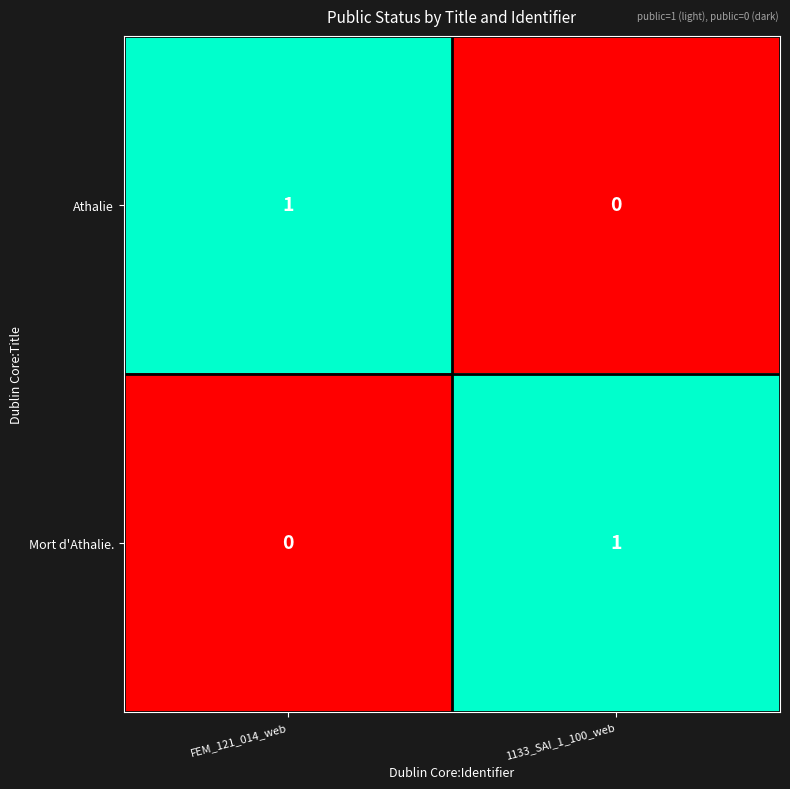

Reading left to right, transcribe all the data shown in this chart.

Athalie: FEM_121_014_web=1	1133_SAI_1_100_web=0
Mort d'Athalie.: FEM_121_014_web=0	1133_SAI_1_100_web=1